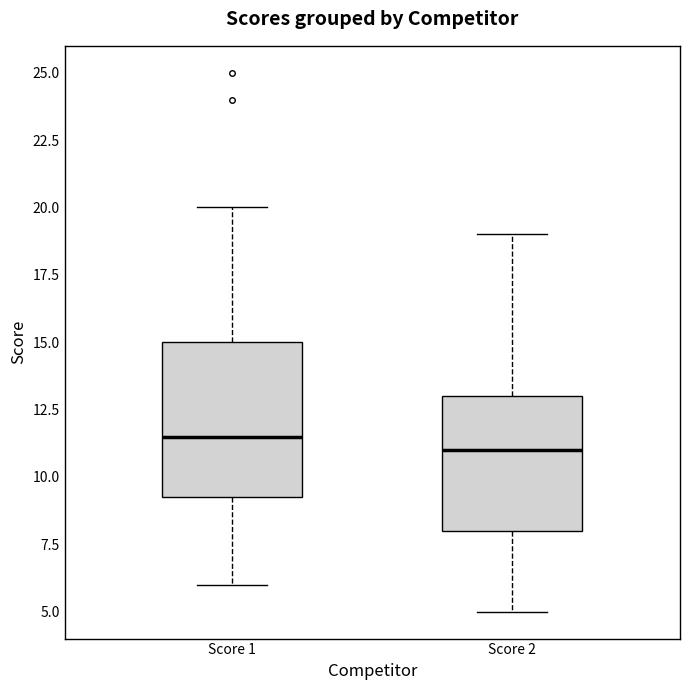

Reading left to right, transcribe this box plot: for each box, give where its median line is, the range the box spans, and where its two whiskers end, as read against the y-axis. The values are not printed on the chart, so give them approximately, as read against the axis.

Score 1: median 11.5, box 9.5 to 15.0, whiskers 6.0 to 20.0
Score 2: median 11.0, box 8.0 to 13.0, whiskers 5.0 to 19.0